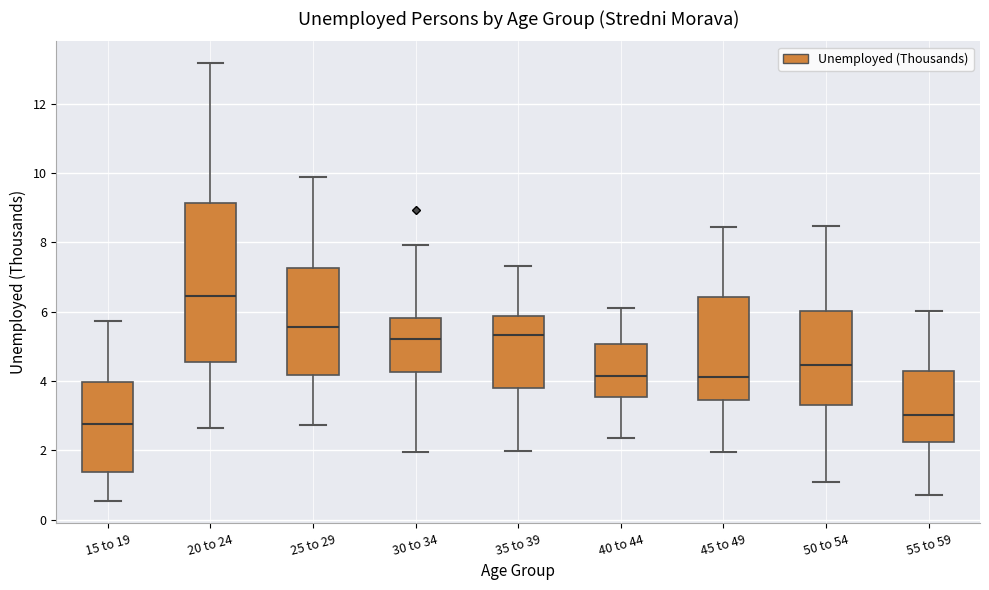

Which box is the tallest, from its lower edge to its upper edge?

20 to 24